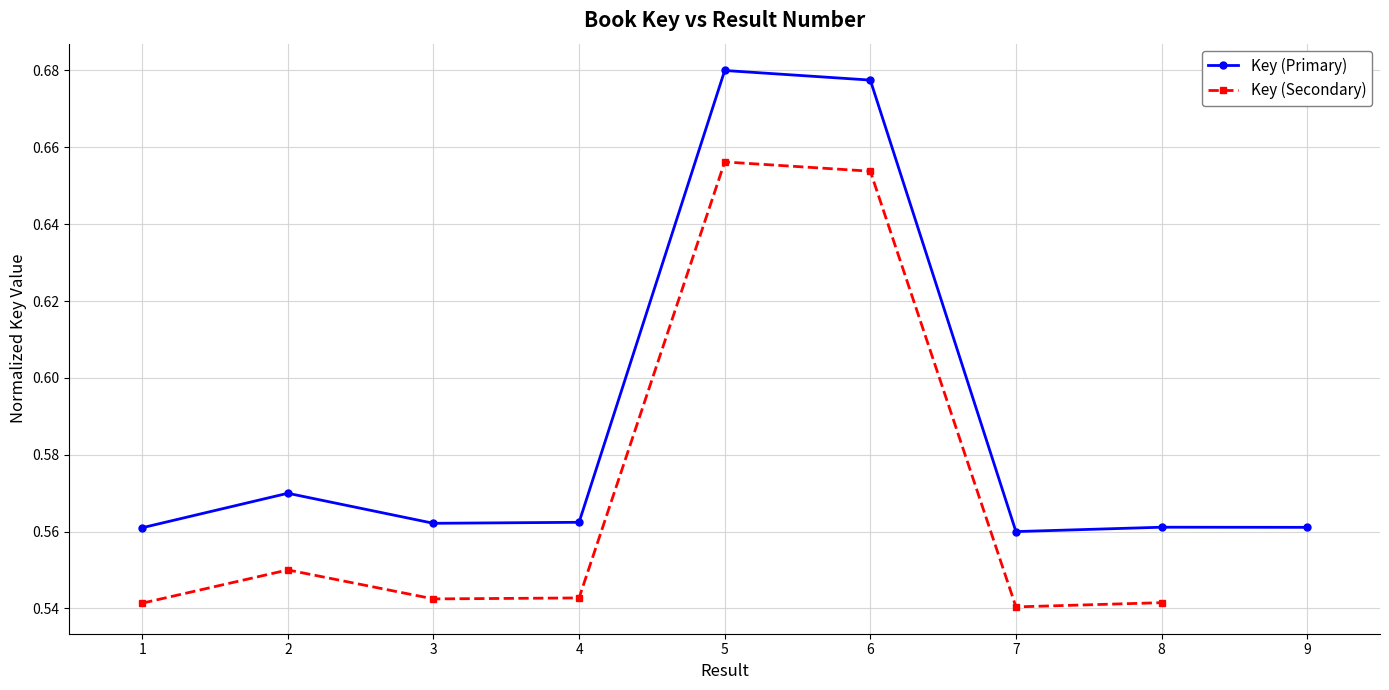

How many values are between 0 and 1?

9